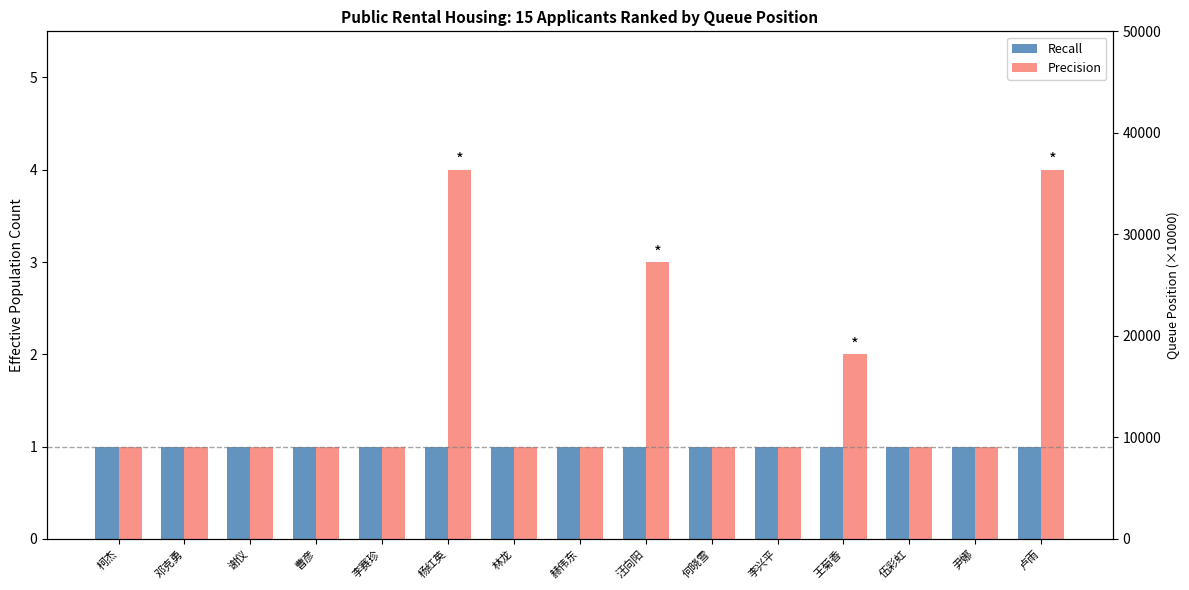

What is the lowest value of the Precision series?

1